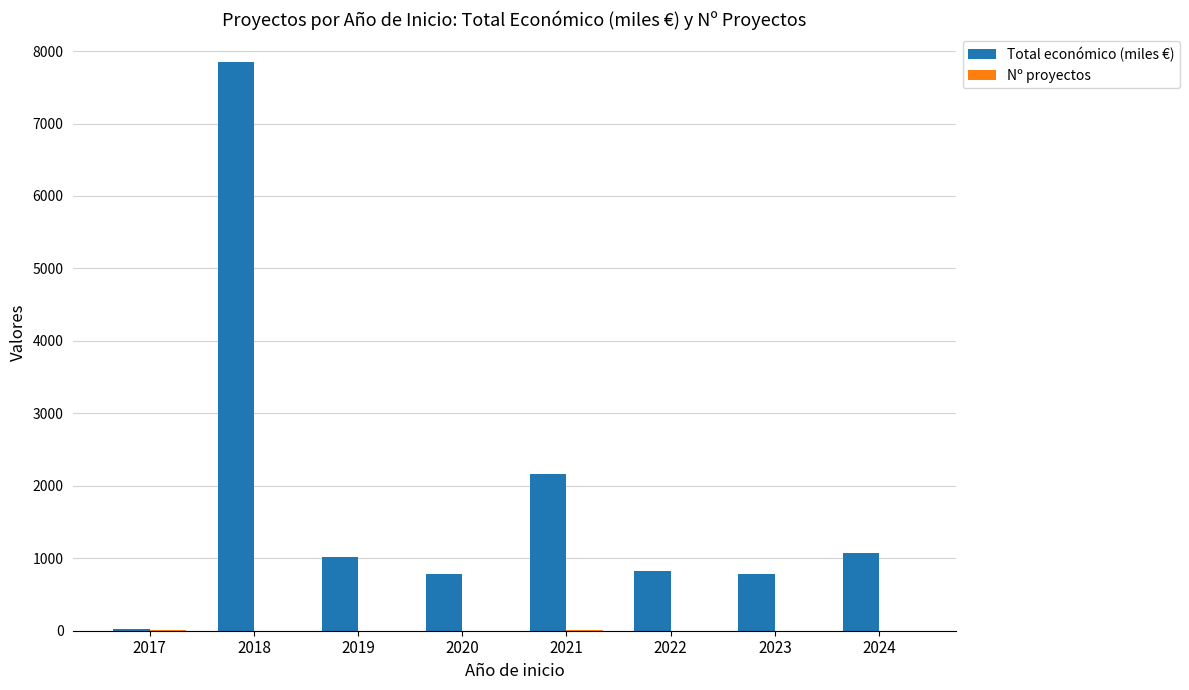

What is the maximum value for Total económico (miles €)?

7843.7